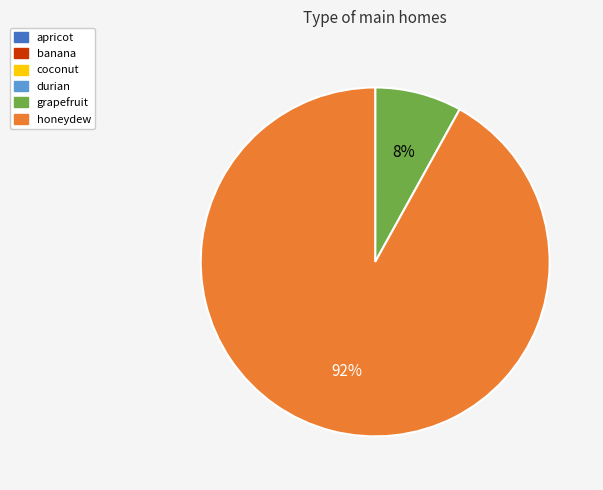

To the nearest percent, what percentage of the pie is honeydew?

92%